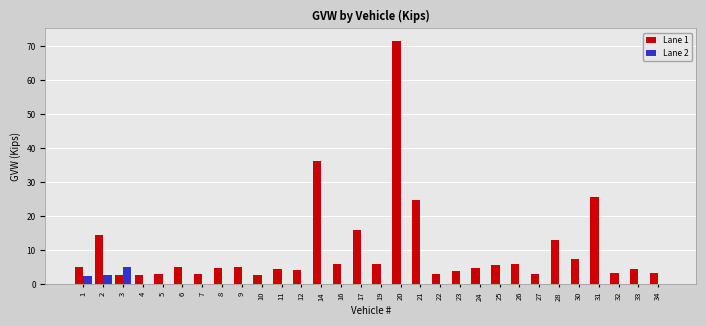

What is the sum of all Lane 2 values?

10.0